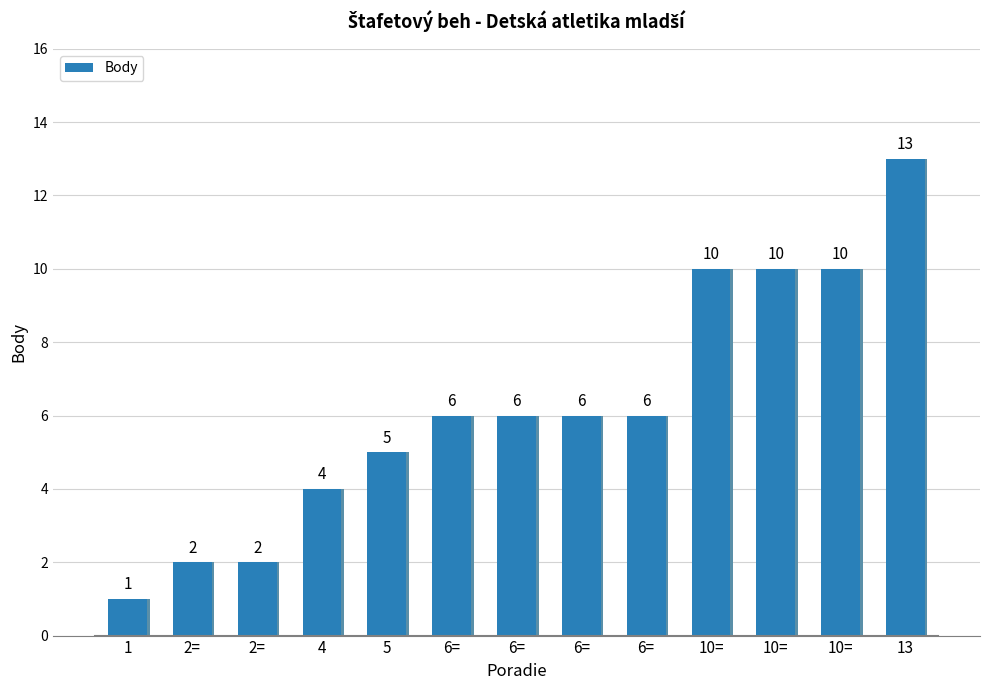

Read the value at 2=.

2